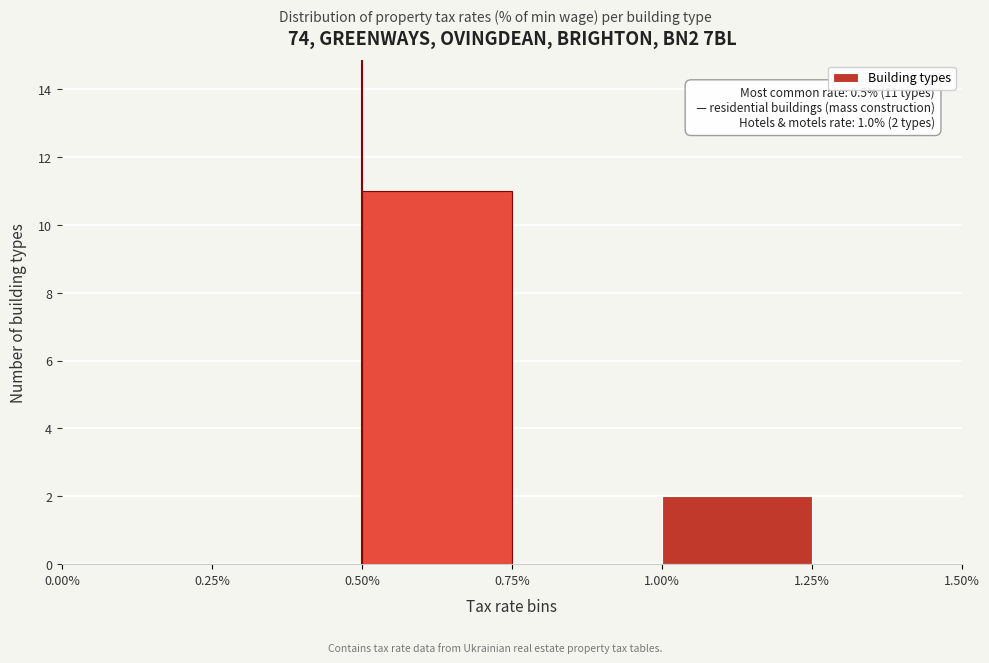

Which range on the x-axis has the tallest bar?

0.50% to 0.75%